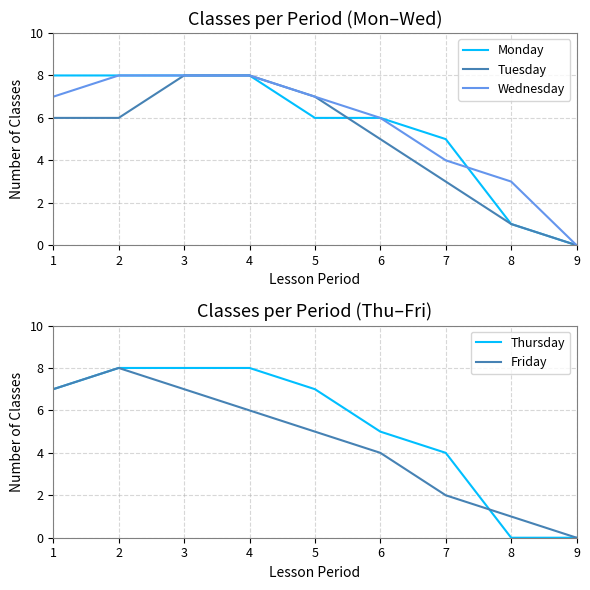

How many data points in Friday are less than 5?

4